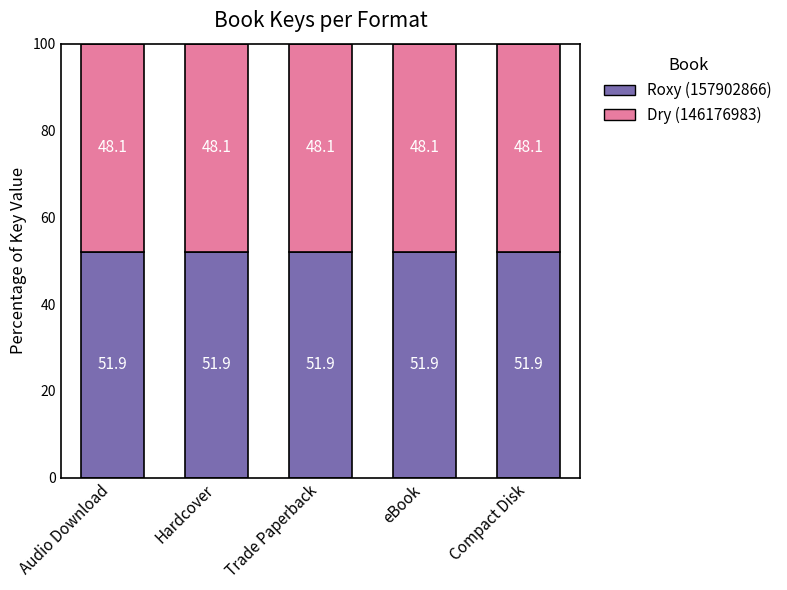

What is the approximate value of Roxy (157902866) at Compact Disk?

51.9